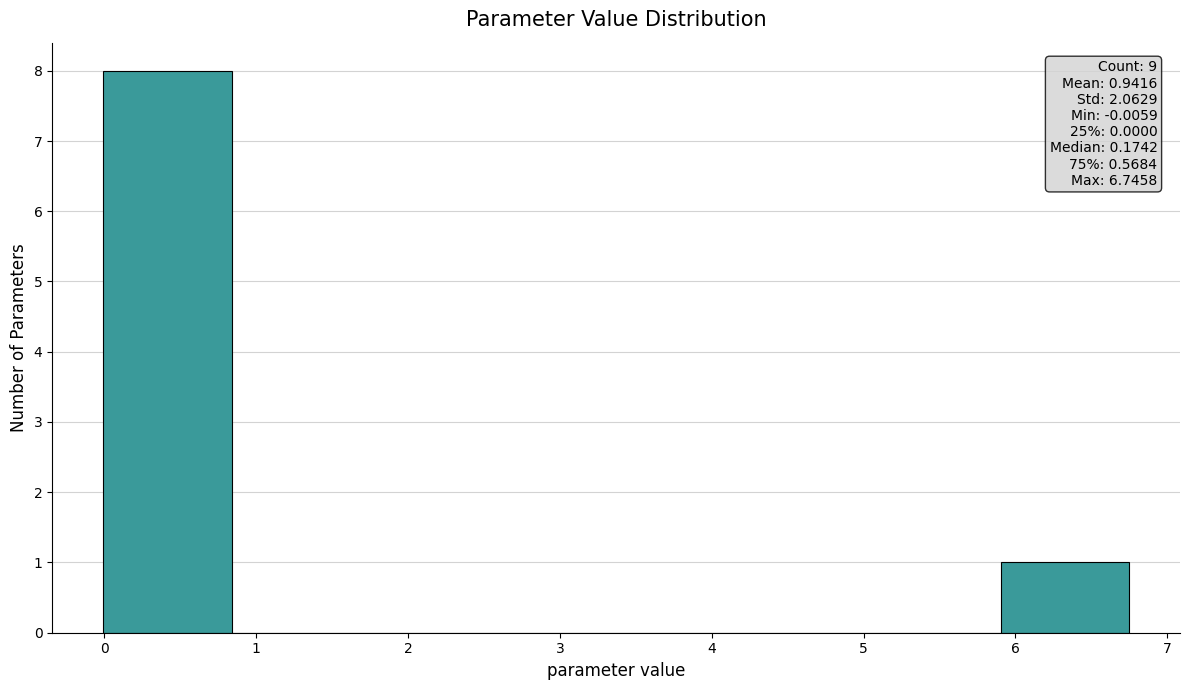

Which range on the x-axis has the tallest bar?

0.0 to 0.8